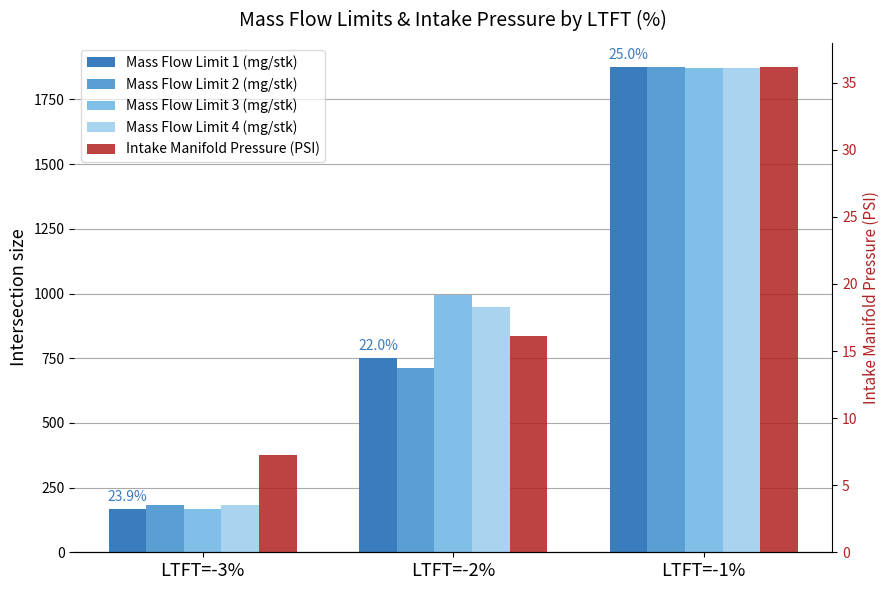

What is the minimum value shown in the chart?

7.2